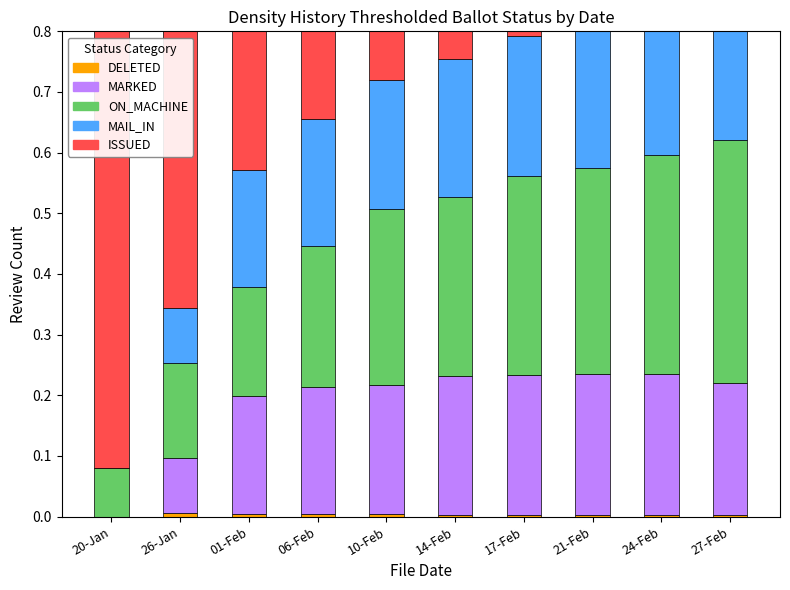

What is the spread (max minus min) of values at 10-Feb?

0.3